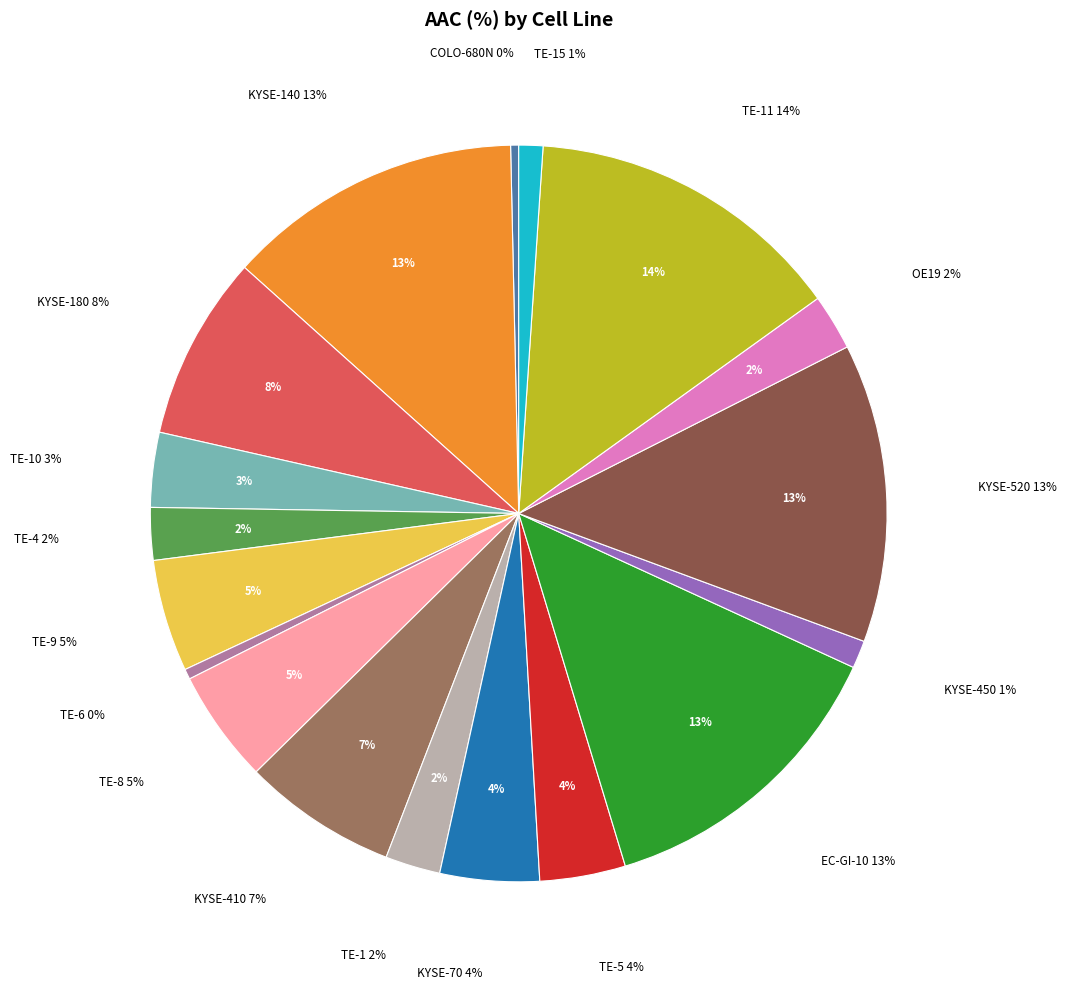

Is it true that TE-15 is 9% of the pie?

False